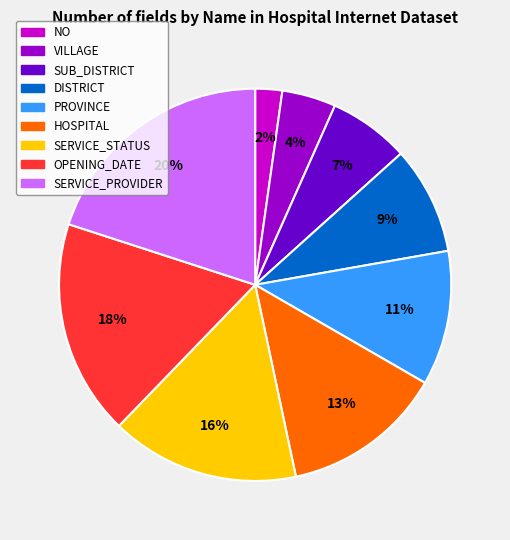

Which category has the smallest portion of the pie?

NO